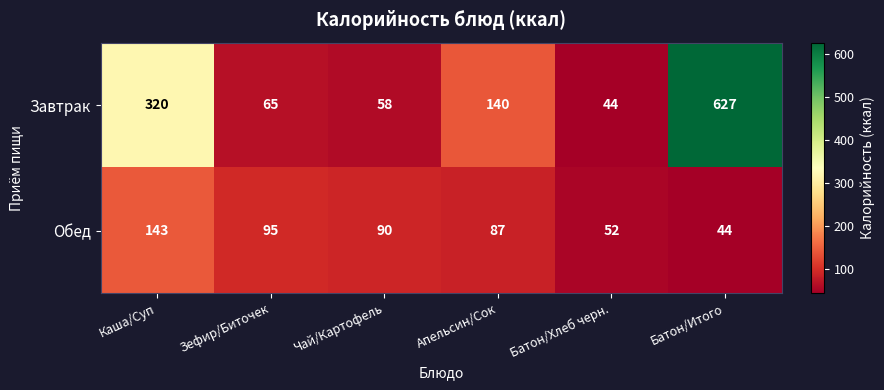

How many distinct data groups are displayed?

2